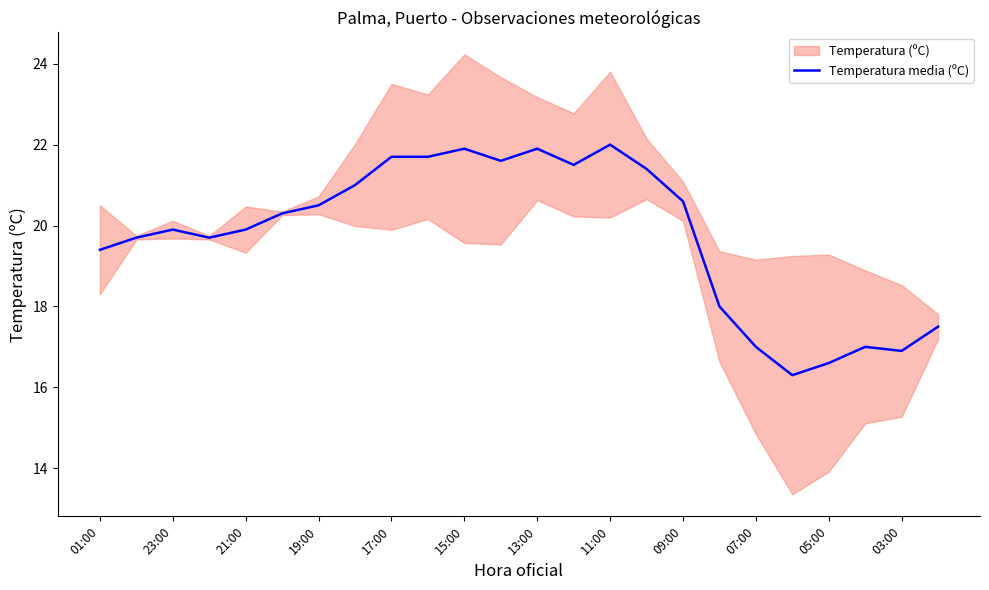

Is it true that Temperatura media (ºC) equals 21.9 at 13:00?

True